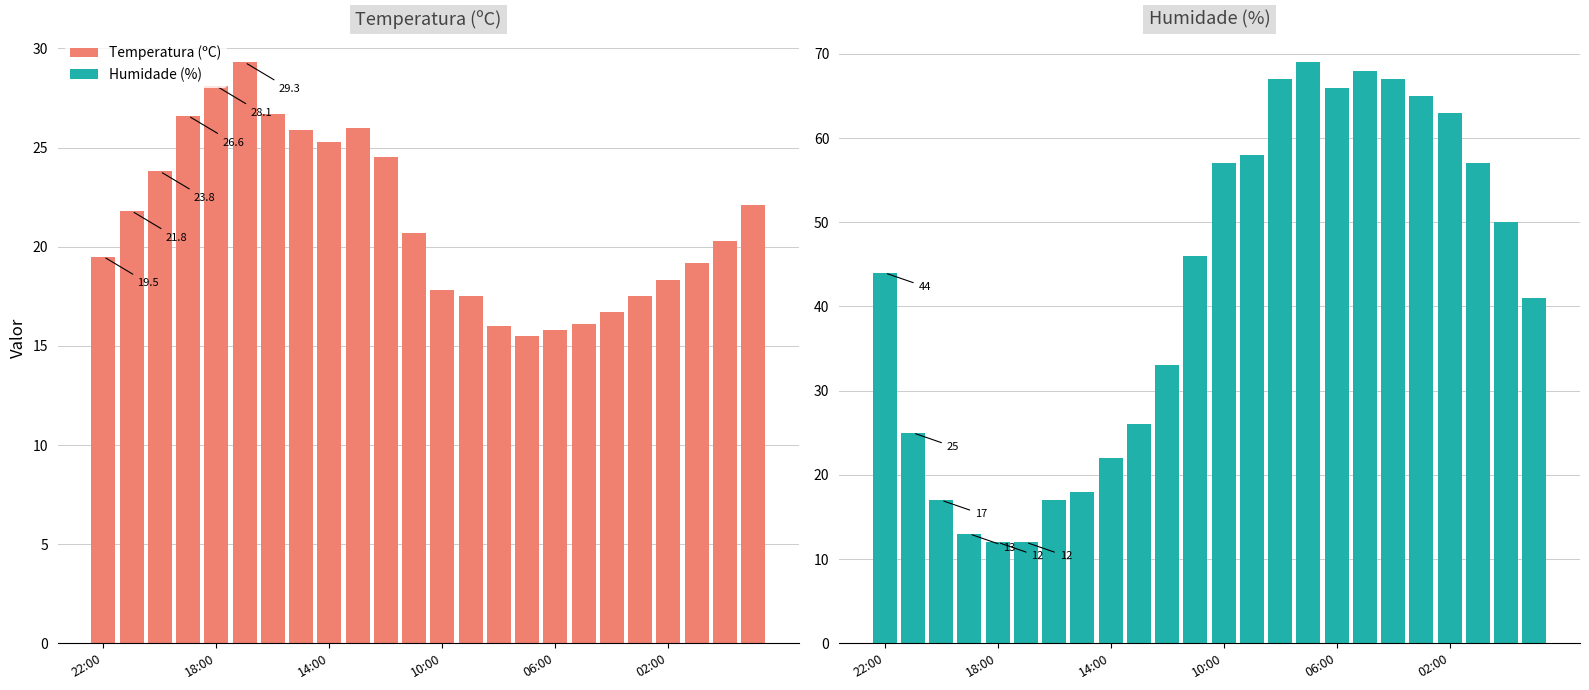

The Temperatura (ºC) series shows 26.0 at 9. True or false?

True